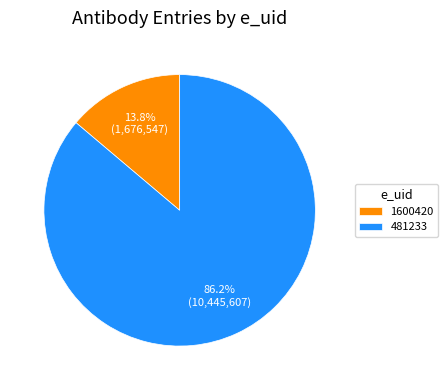

How many slices are in this pie chart?

2